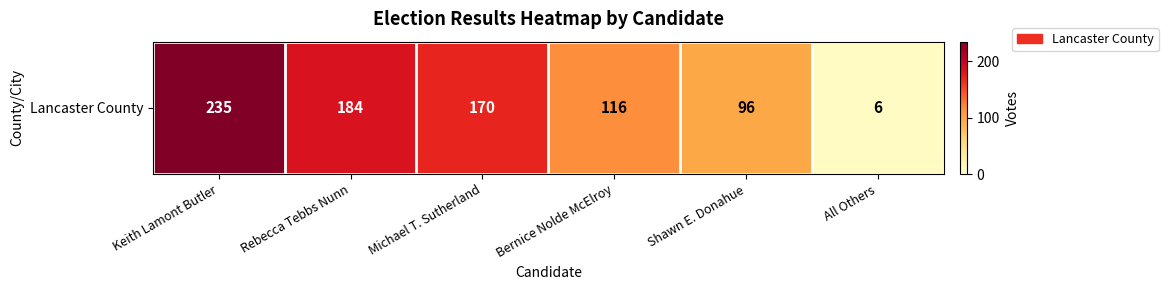

How many distinct data groups are displayed?

1